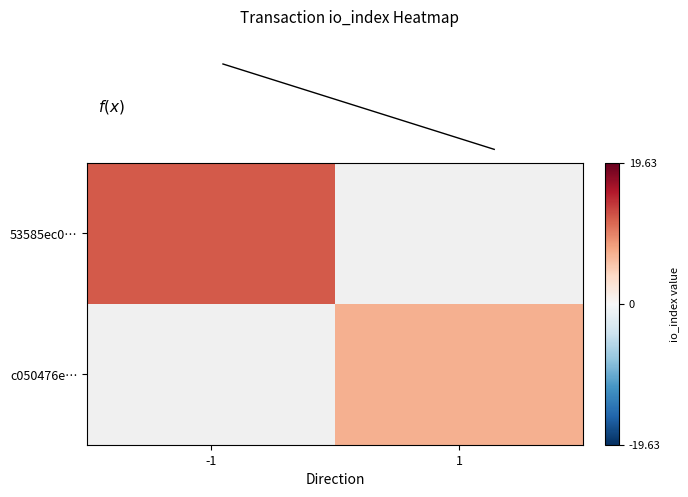

The 53585ec0… series shows 12.0 at -1. True or false?

True